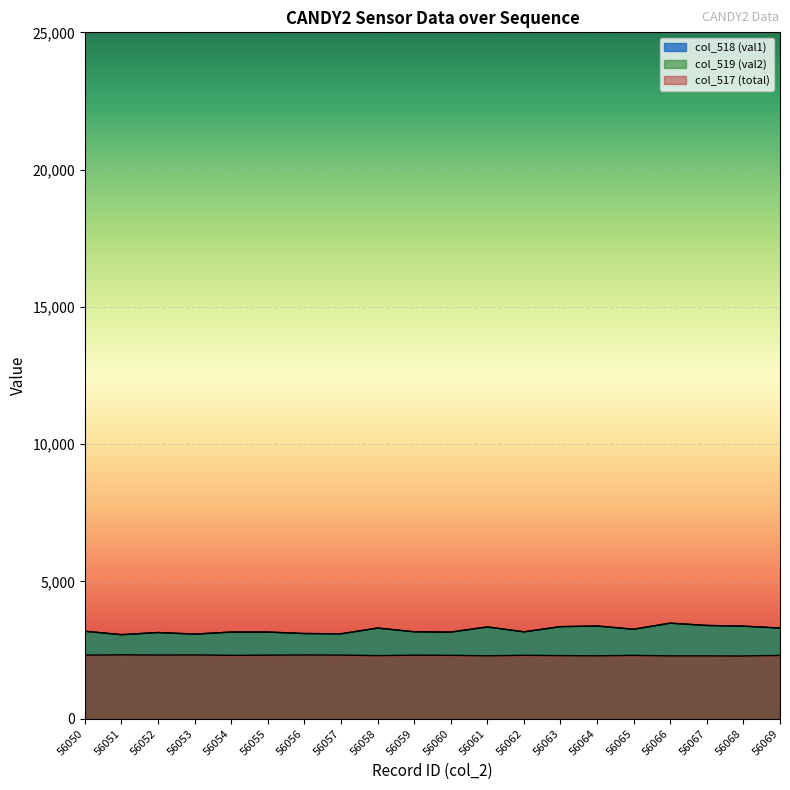

Which category has the lowest value across all series?

56068